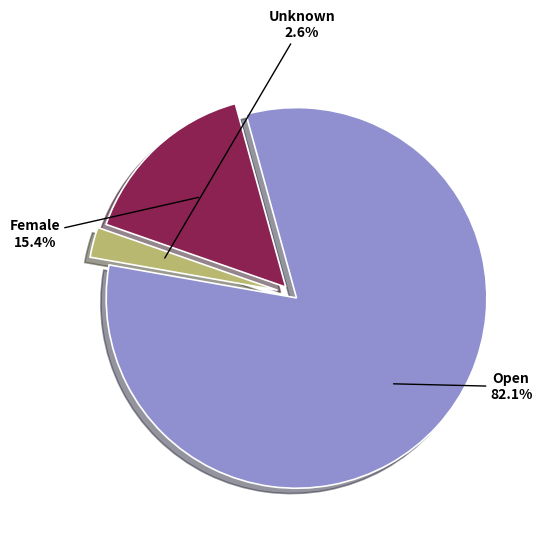

Is Open the majority of the pie?

Yes